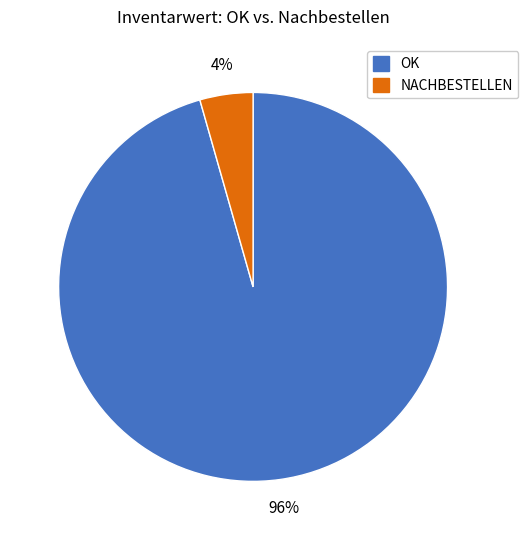

Between OK and NACHBESTELLEN, which is larger?

OK